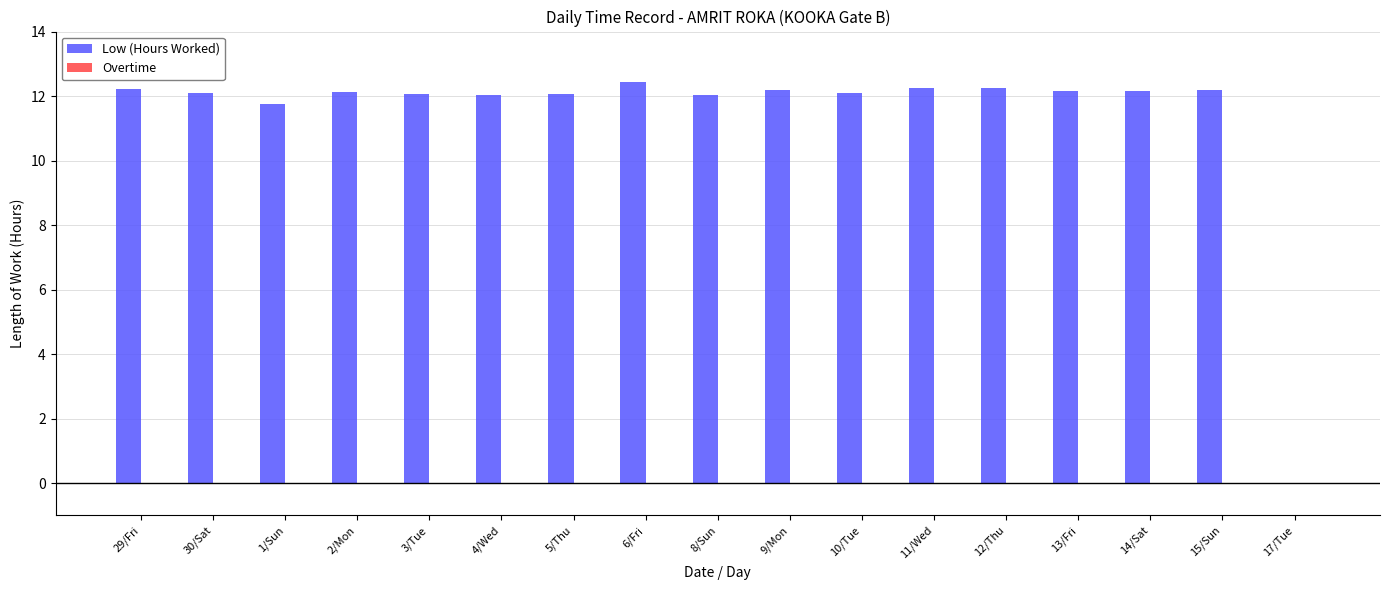

What is the sum of all values?

194.1